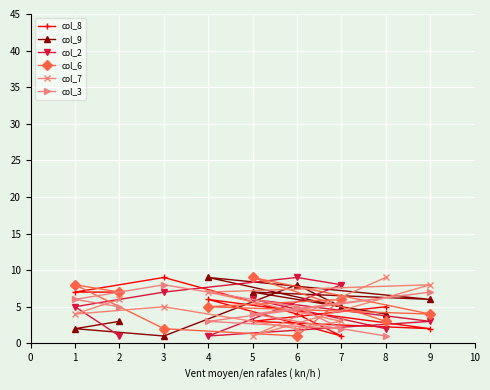

What is the greatest value displayed?

9